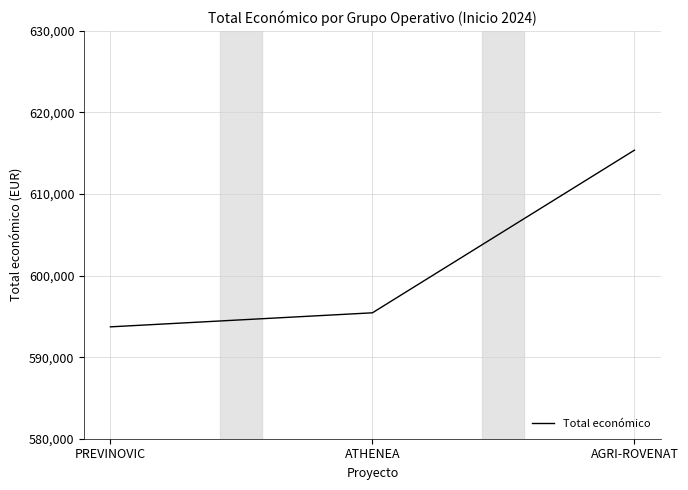

How many lines are shown in the chart?

1